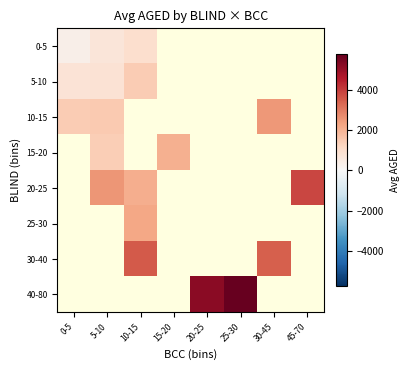

At 30-45, list the series in order from largest to smallest.

0-5, 5-10, 10-15, 15-20, 20-25, 25-30, 30-40, 40-80